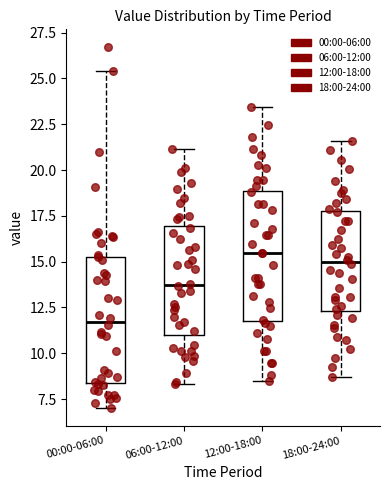

Where is the upper edge of the box for 12:00-18:00 on the y-axis? The values are not printed on the chart, so give them approximately, as read against the axis.

19.0